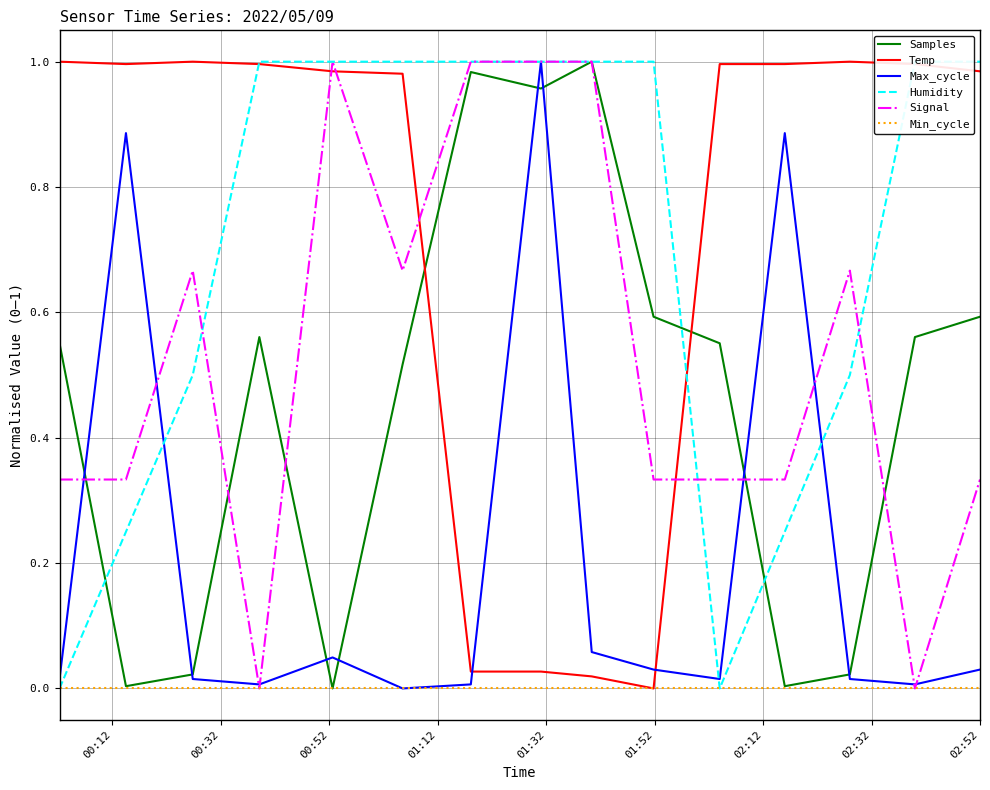

Is the value of Samples at 02:32 greater than the value of Min_cycle at 14?

Yes